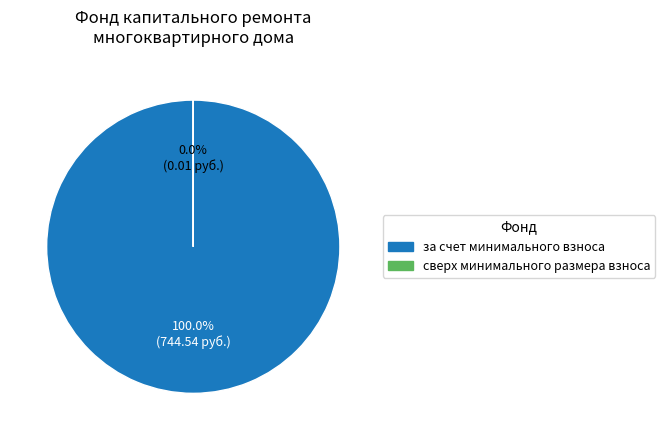

Is it true that сверх минимального размера взноса is 0% of the pie?

True